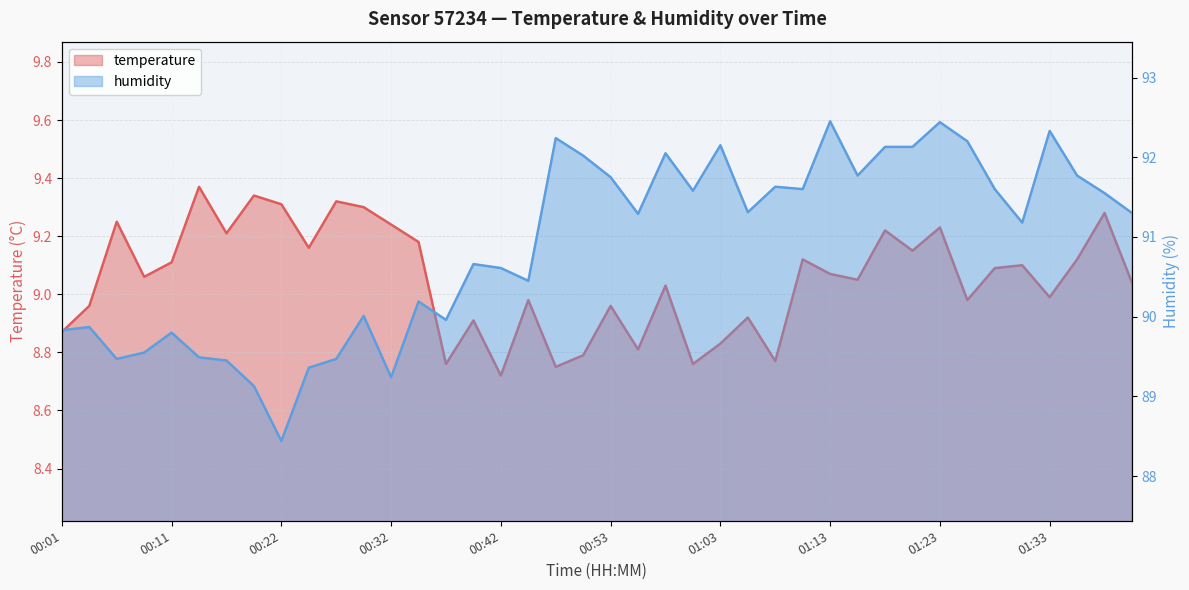

Which has a higher value, 00:01 or 01:25?

01:25